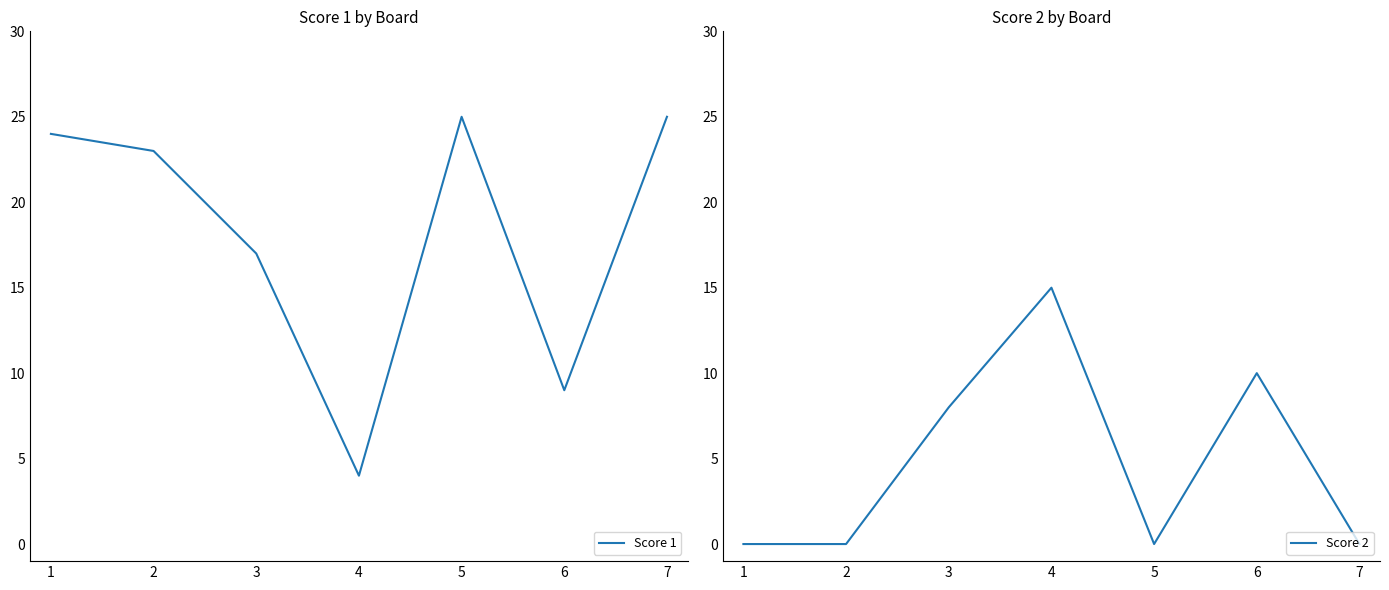

What are all the series names shown in the legend?

Score 1, Score 2